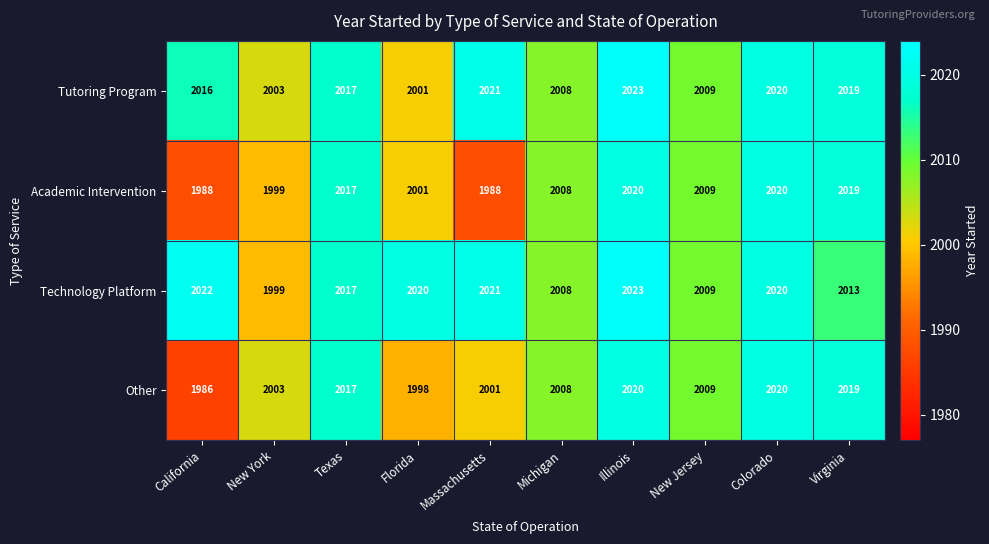

Where does the Technology Platform series first go above 2020?

California